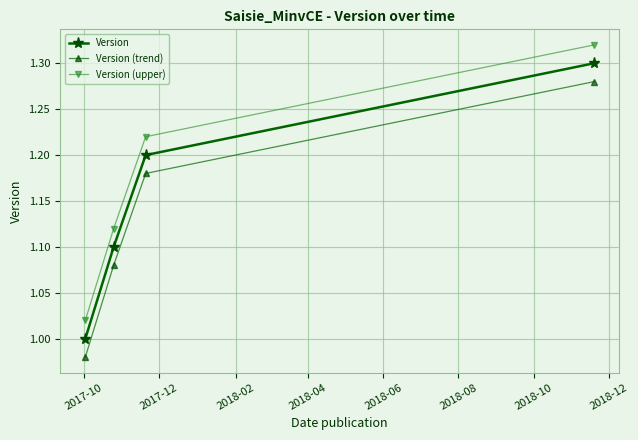

True or false: Version (trend) and Version cross at least once.

False